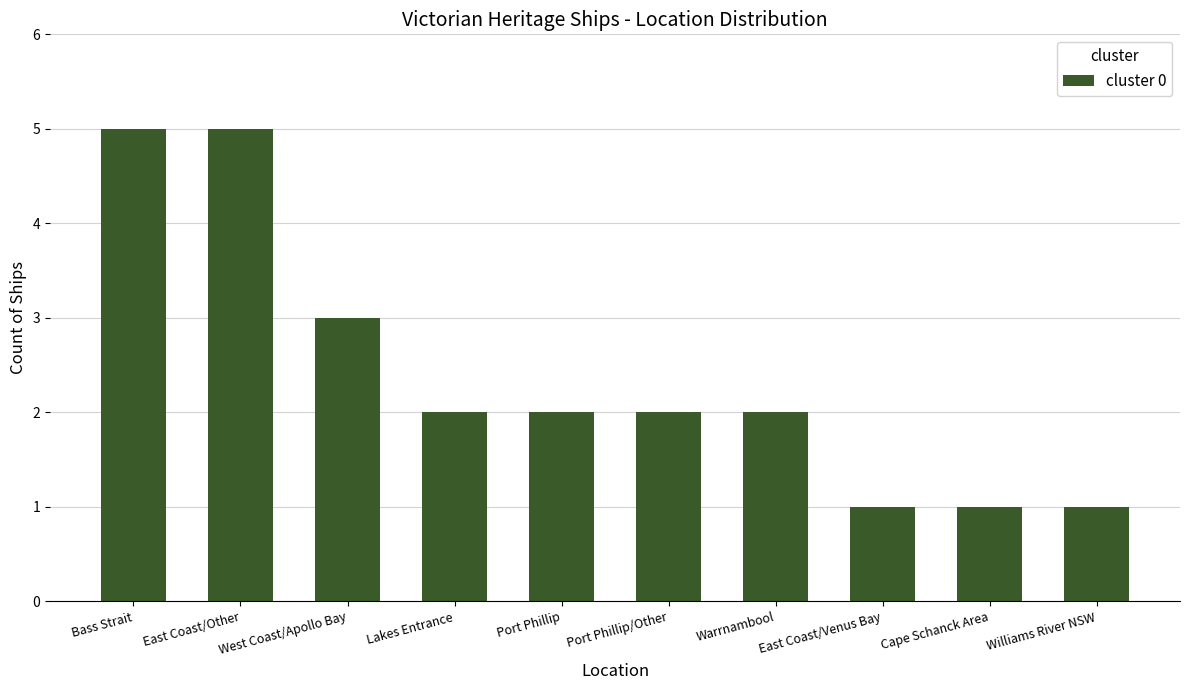

What position from the right is Port Phillip/Other?

5